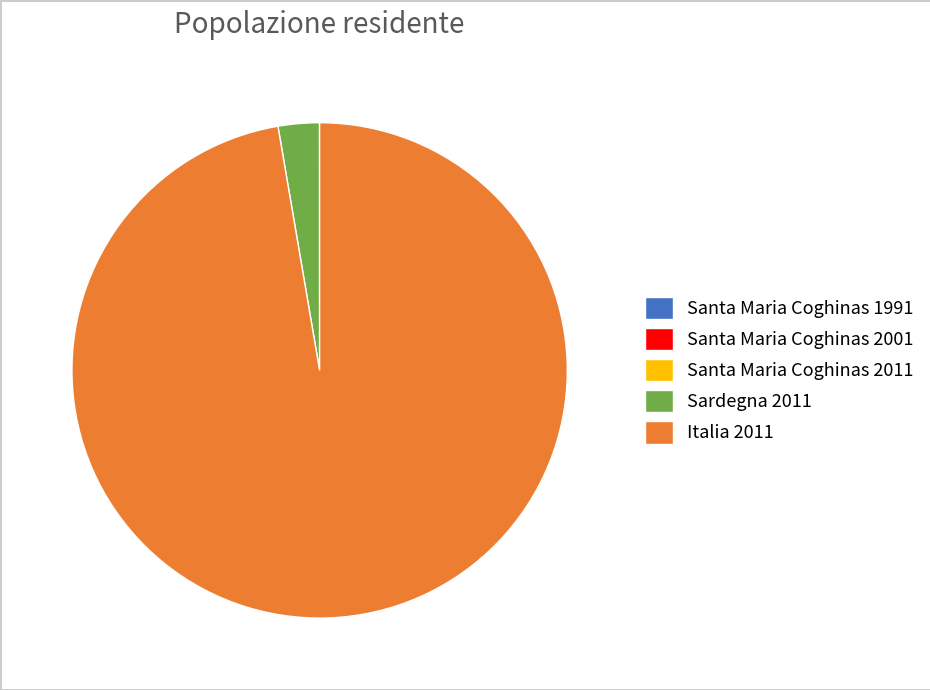

True or false: Sardegna 2011 accounts for 3% of the total.

True